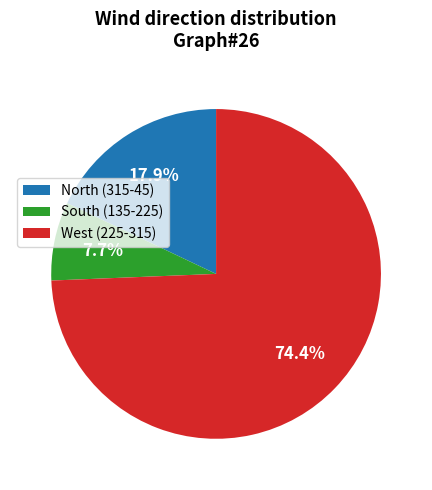

What is the majority slice?

West (225-315)